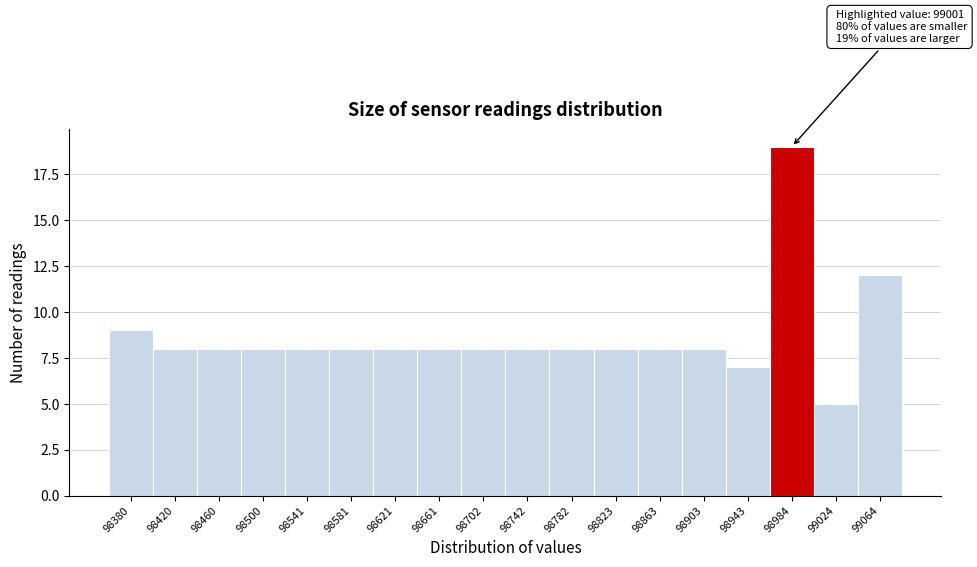

Reading left to right, list all the values displayed in this chart.

98380=9	98420=8	98460=8	98500=8	98541=8	98581=8	98621=8	98661=8	98702=8	98742=8	98782=8	98823=8	98863=8	98903=8	98943=7	98984=19	99024=5	99064=12